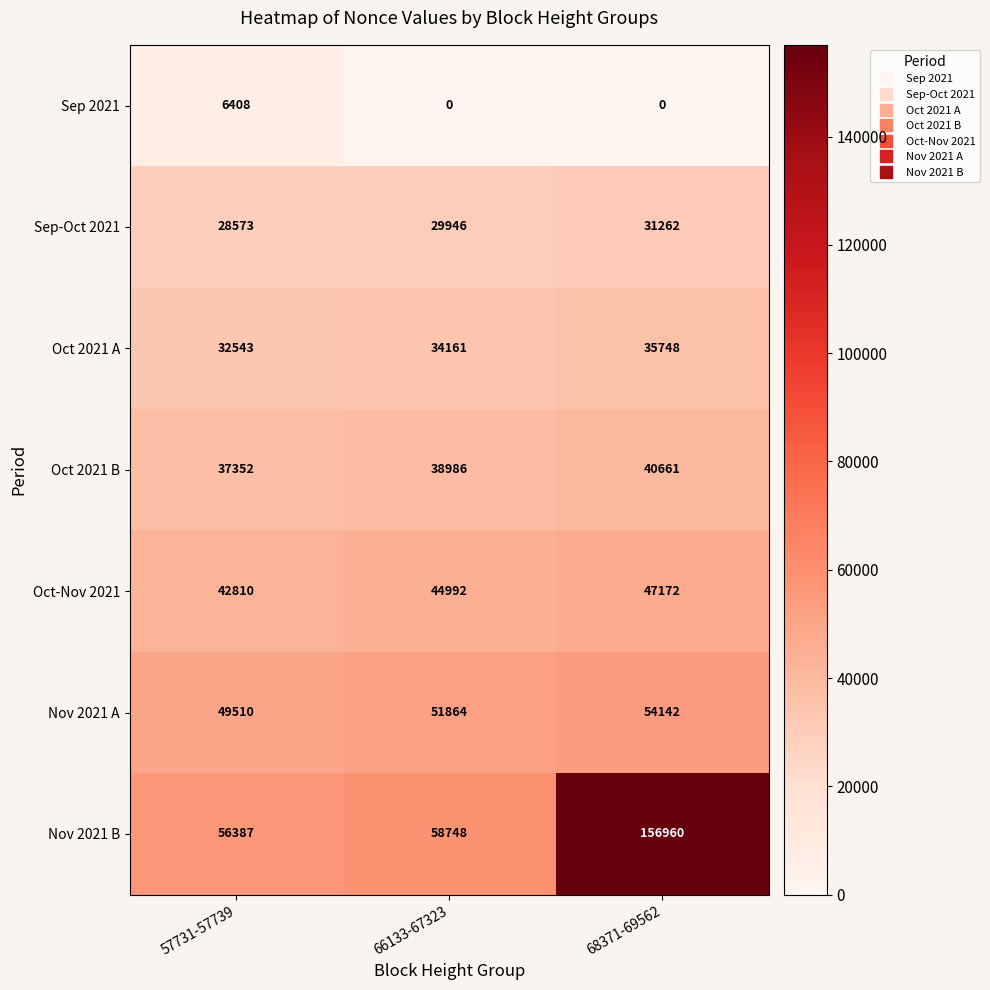

Which category has the highest value in the Sep 2021 series?

57731-57739